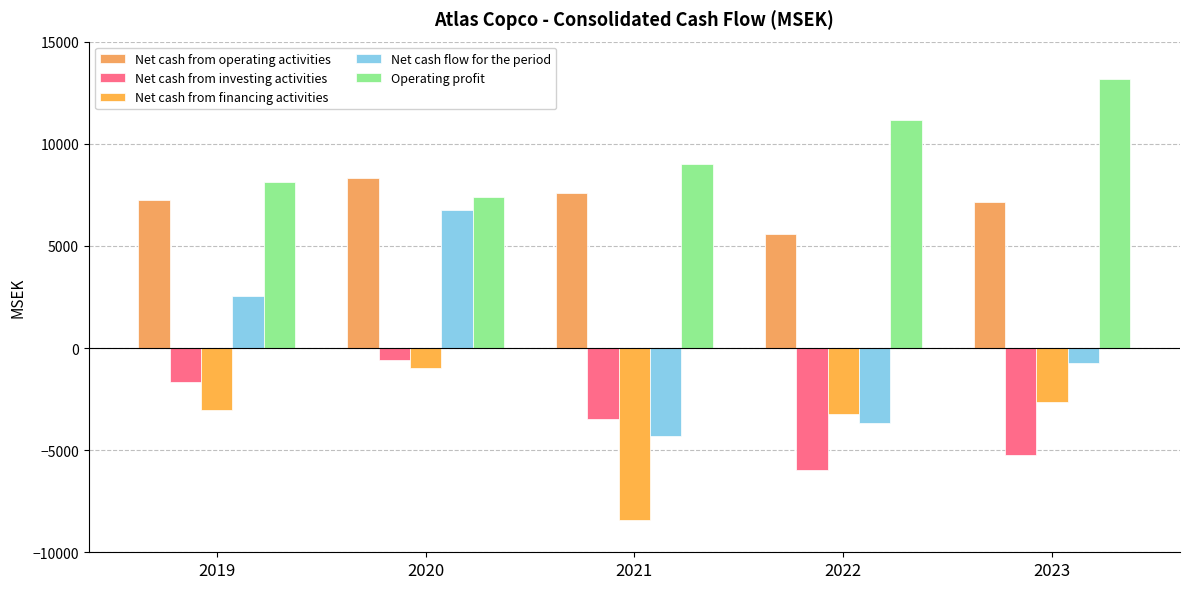

Count the number of data series in this chart.

5